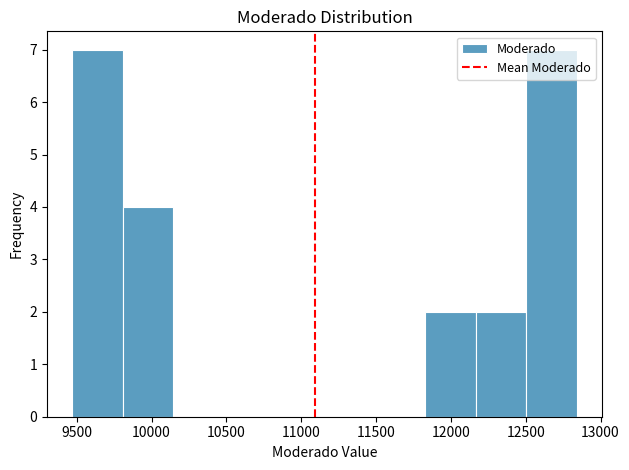

How tall is the bar that spans 12500 to 12850 on the x-axis? Neither the bar edges nor the heights are printed on the chart, so give them approximately, as read against the axes.

7